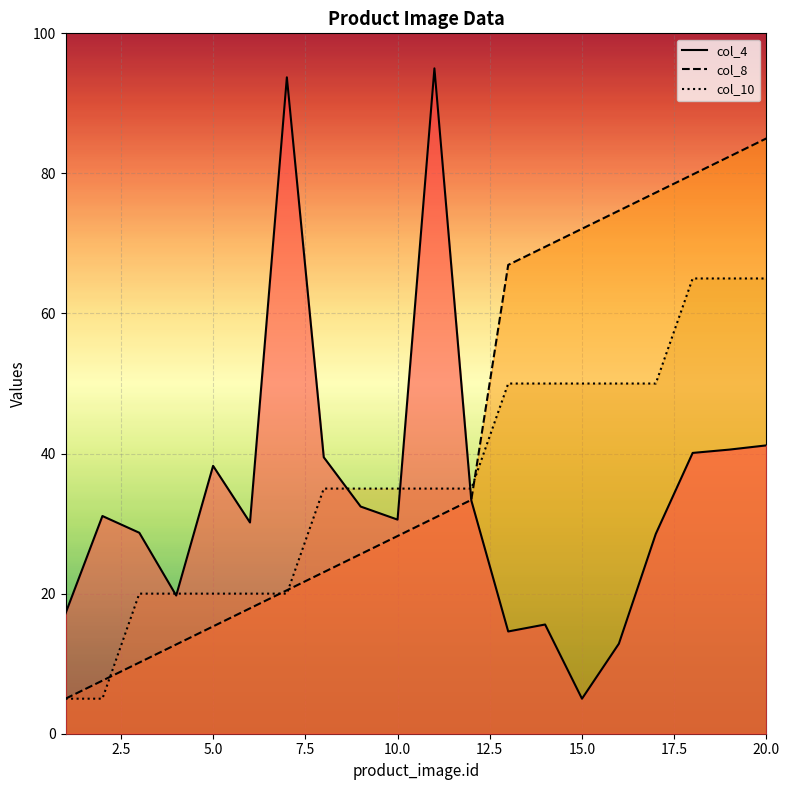

At which category does col_4 reach its first local peak?

2